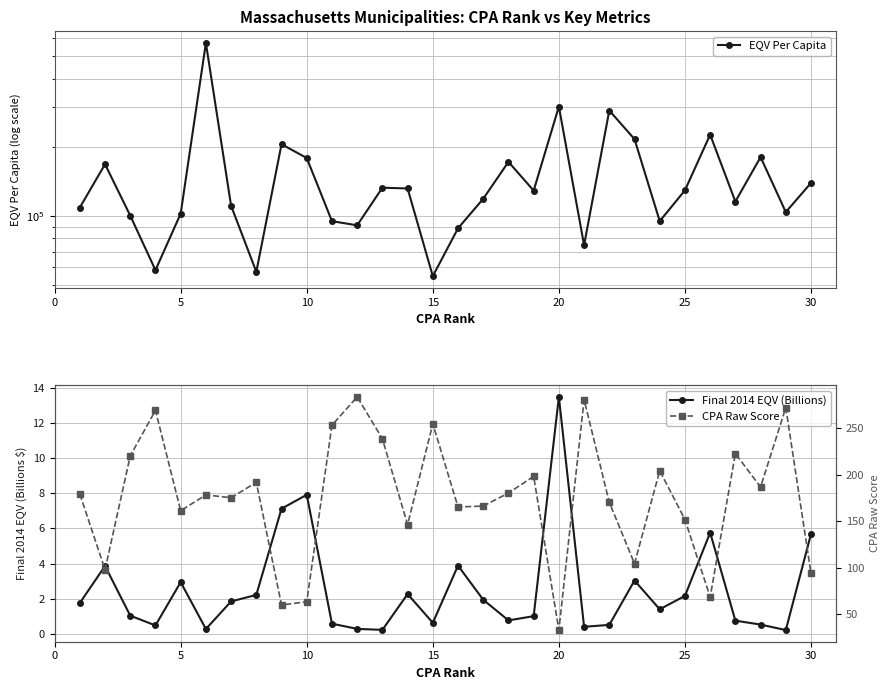

Rank the series by their maximum value, from lowest to highest.

Final 2014 EQV (Billions), CPA Raw Score, EQV Per Capita